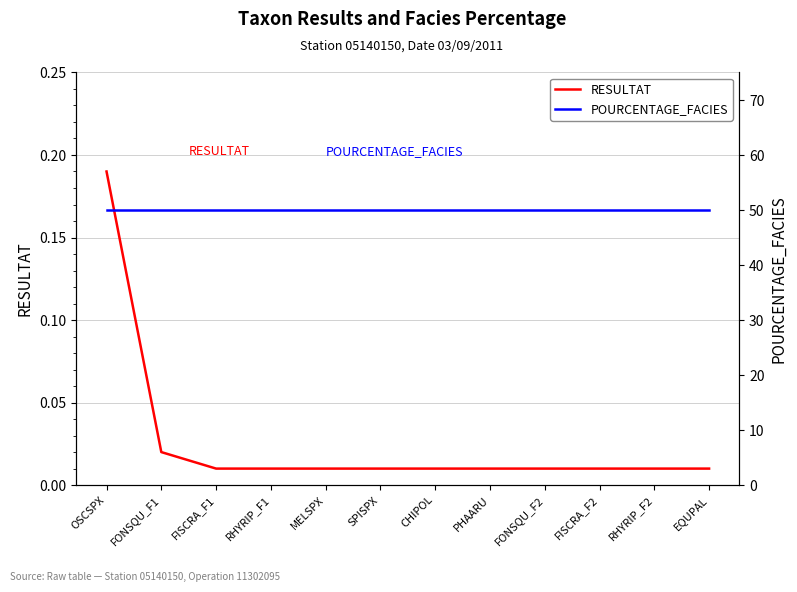

True or false: RESULTAT has more than 0 points higher than both neighbors.

False